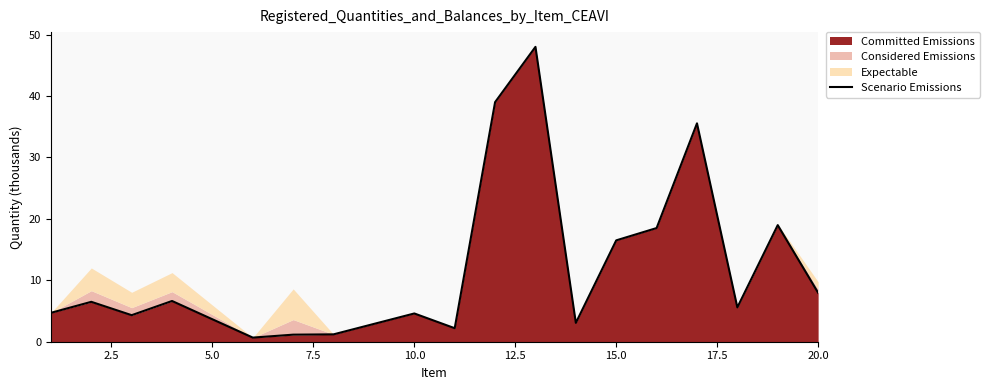

How many points are higher than both their immediate neighbors (excluding endpoints)?

6